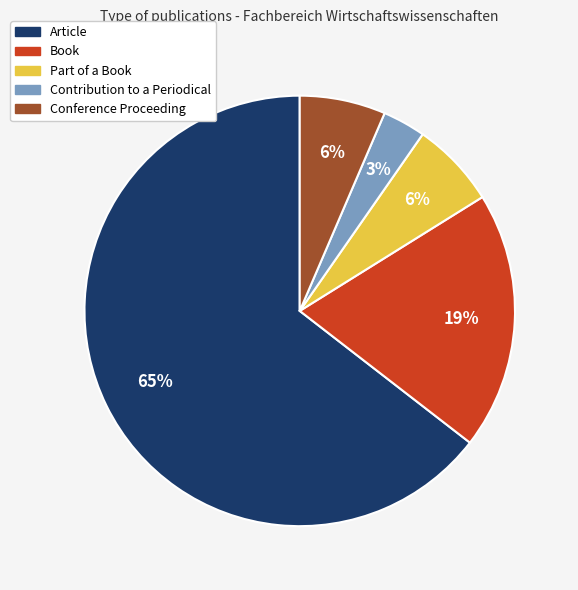

To the nearest percent, what is the average slice percentage?

20%